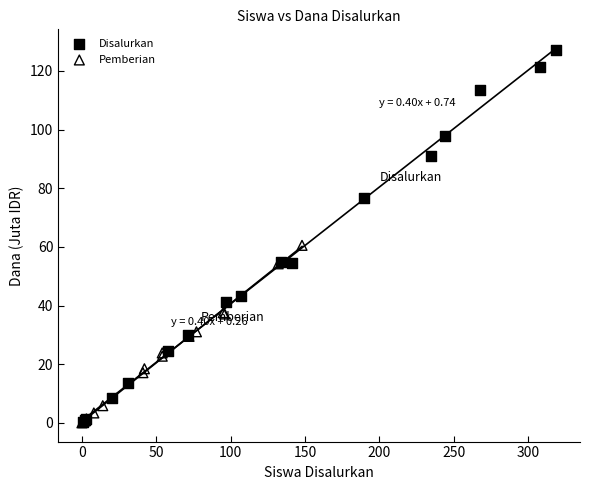

Which series contains the highest Y value?

Disalurkan